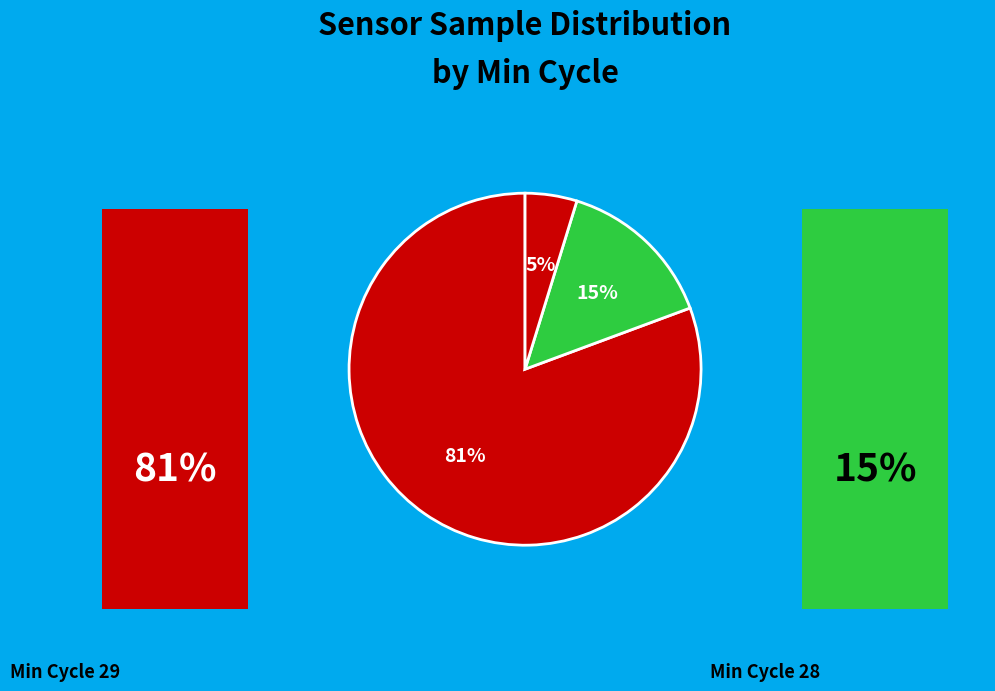

True or false: 28 accounts for 1% of the total.

False